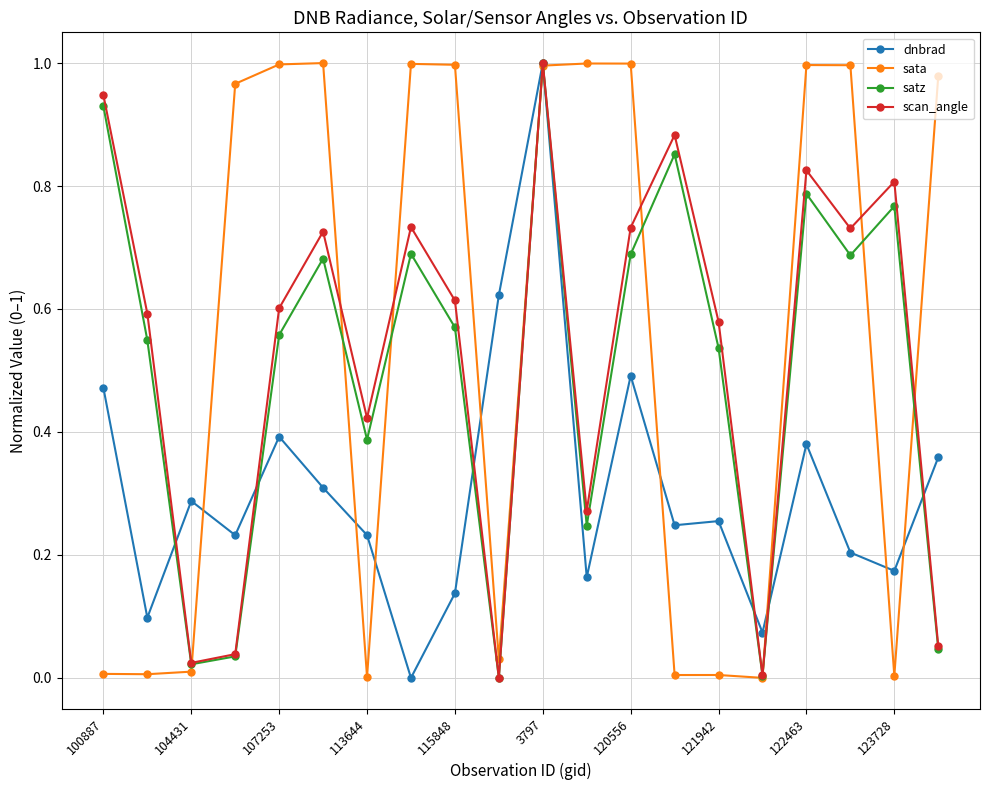

How many interior local peaks does the scan_angle series have?

6